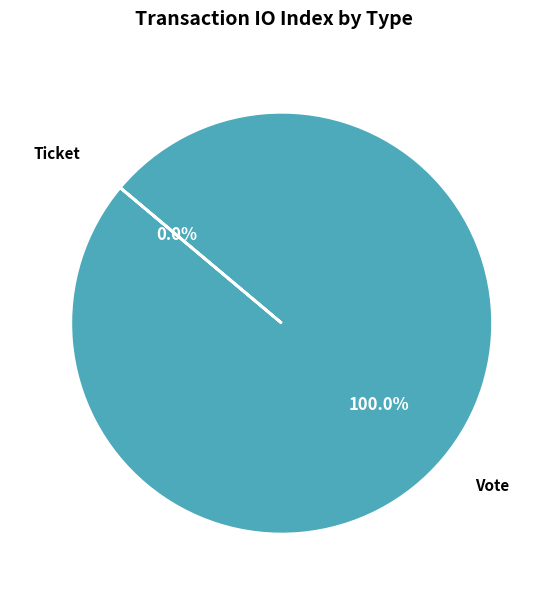

Combined, what portion of the pie is Ticket and Vote?

100.0%